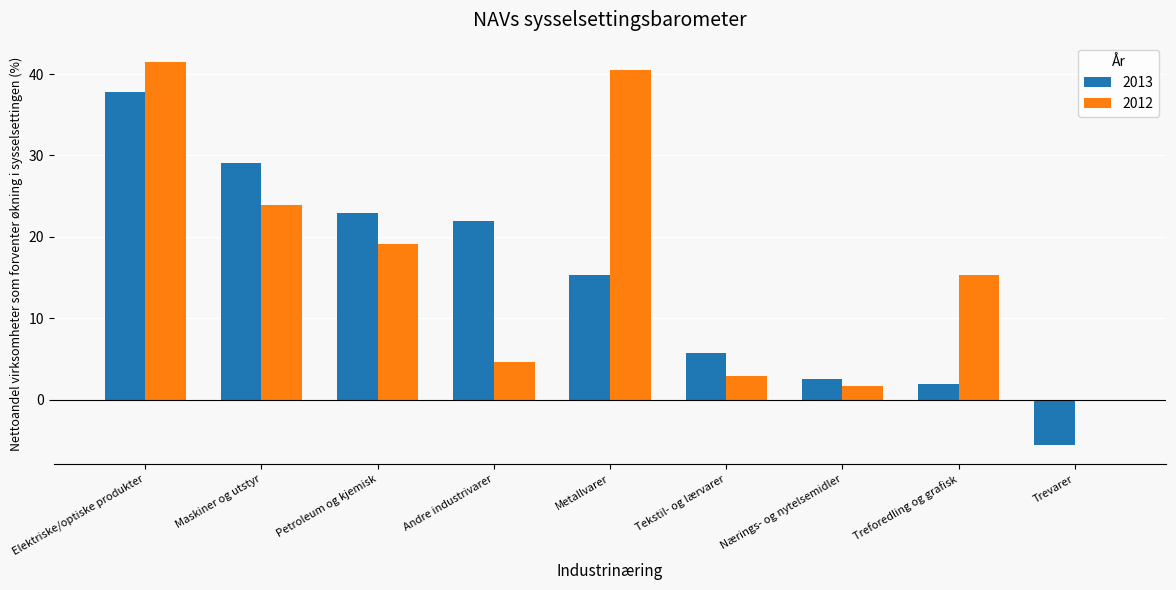

How many values in 2012 are above zero?

8